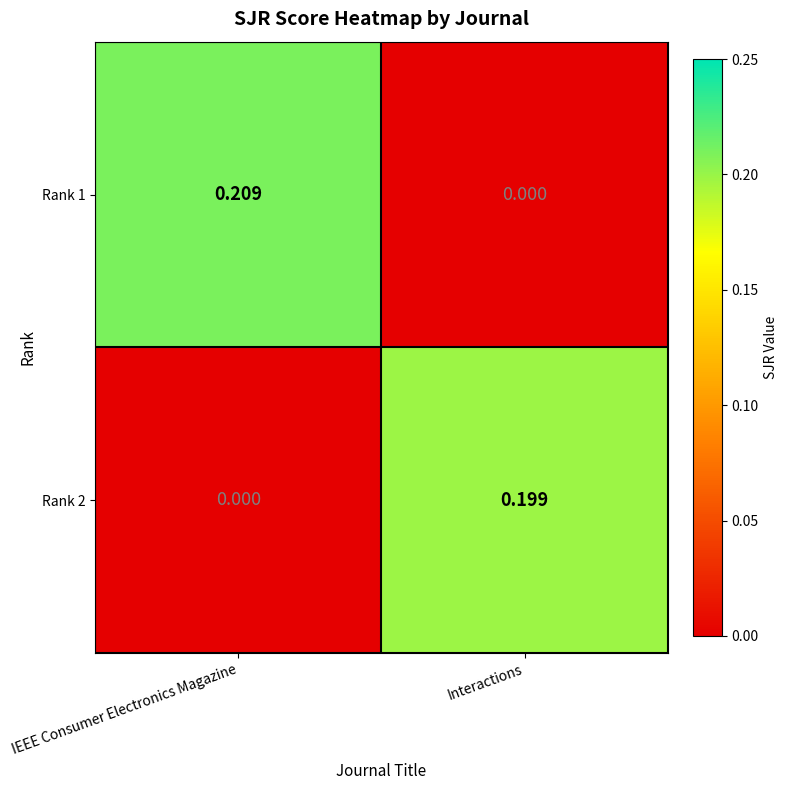

At which label is Rank 2 closest to 0?

IEEE Consumer Electronics Magazine